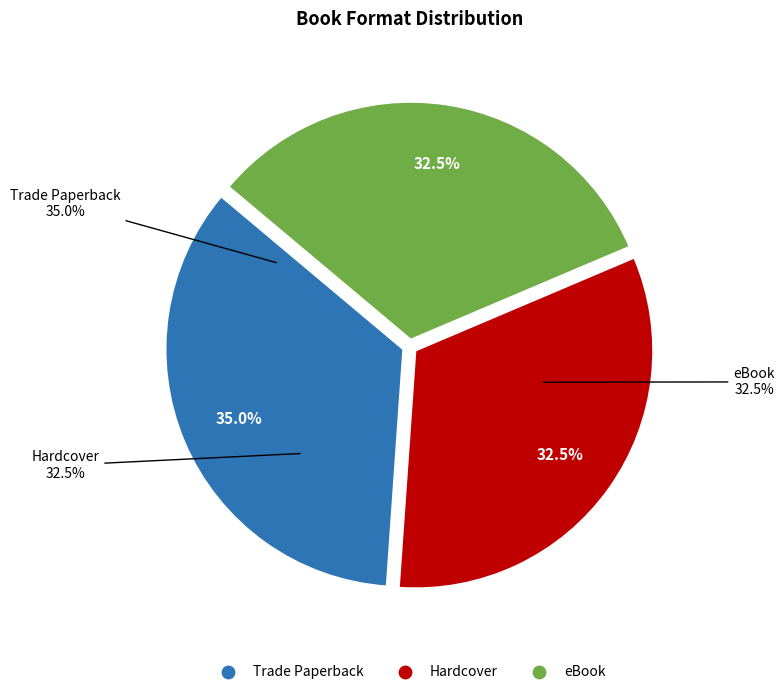

What percentage is NOT represented by eBook?

67.5%